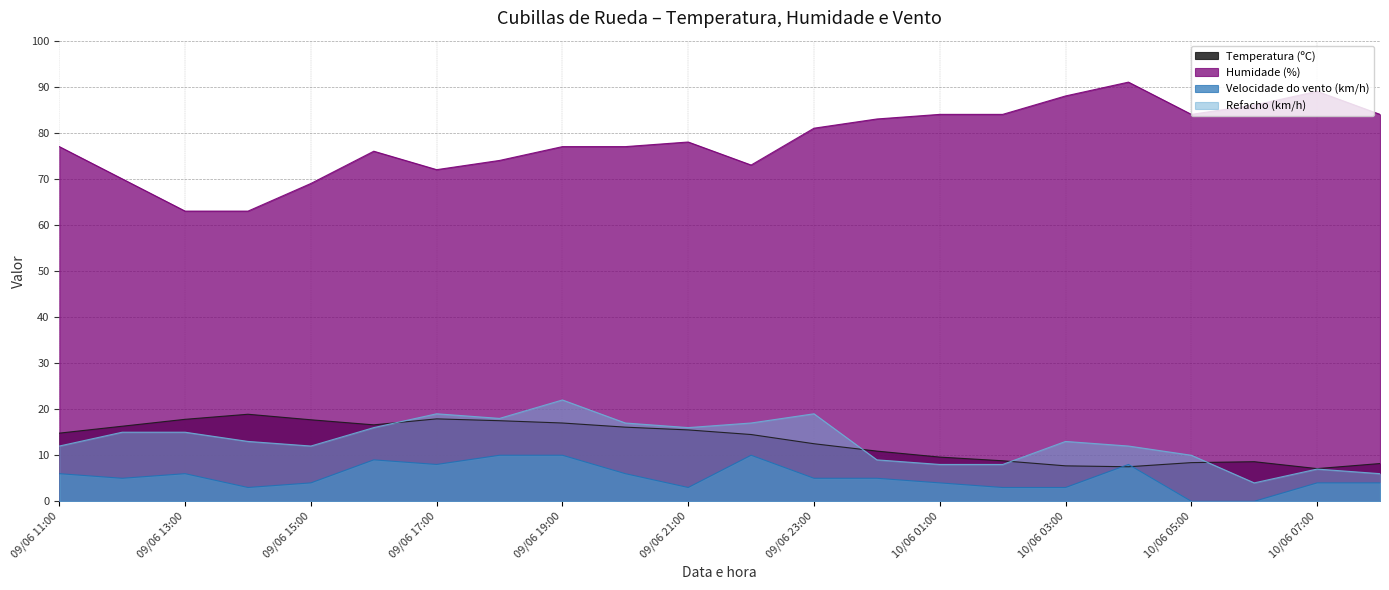

Between 09/06 20:00 and 10/06 01:00, which is larger?

09/06 20:00